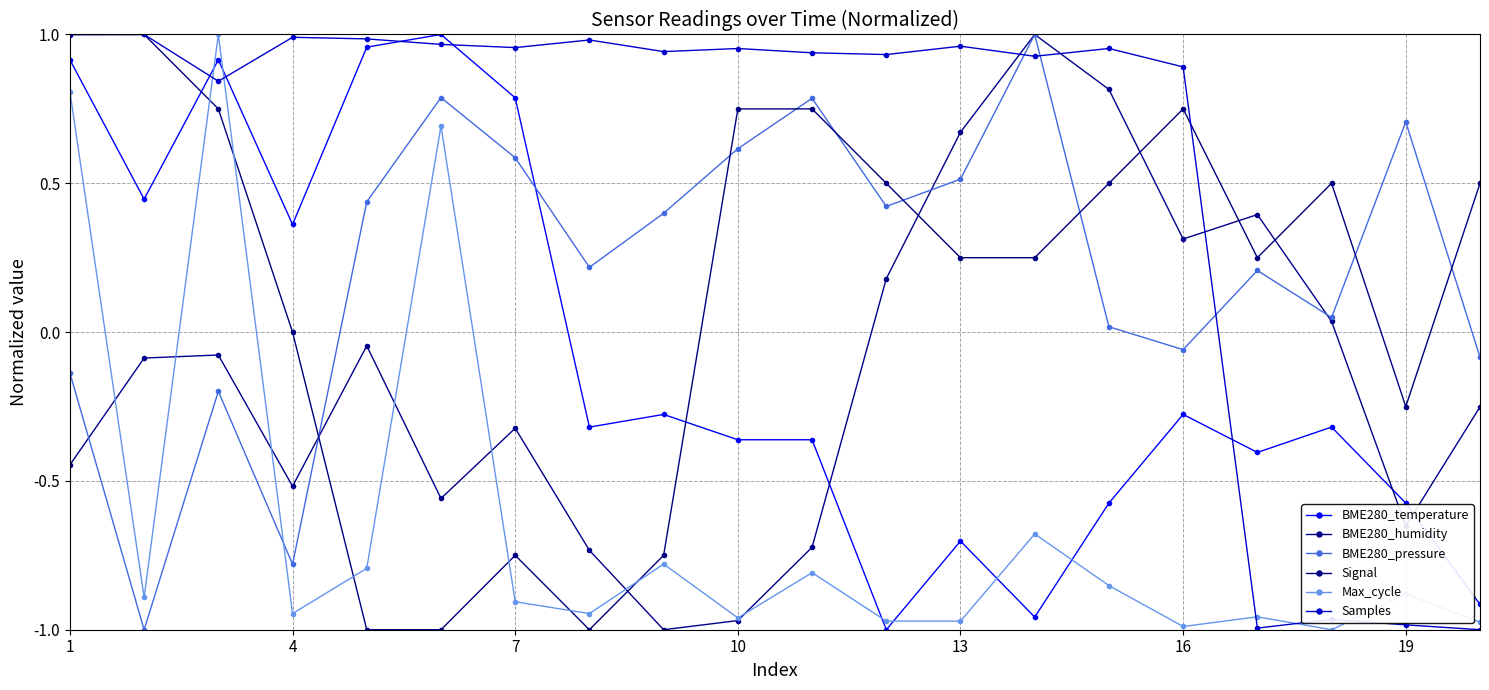

How many values in the BME280_temperature series exceed 0?

7